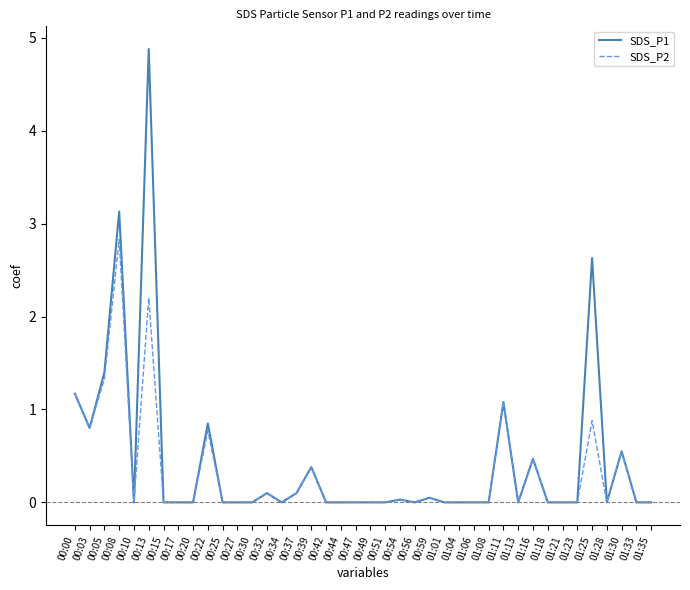

Which series has the largest range (max minus min)?

SDS_P1